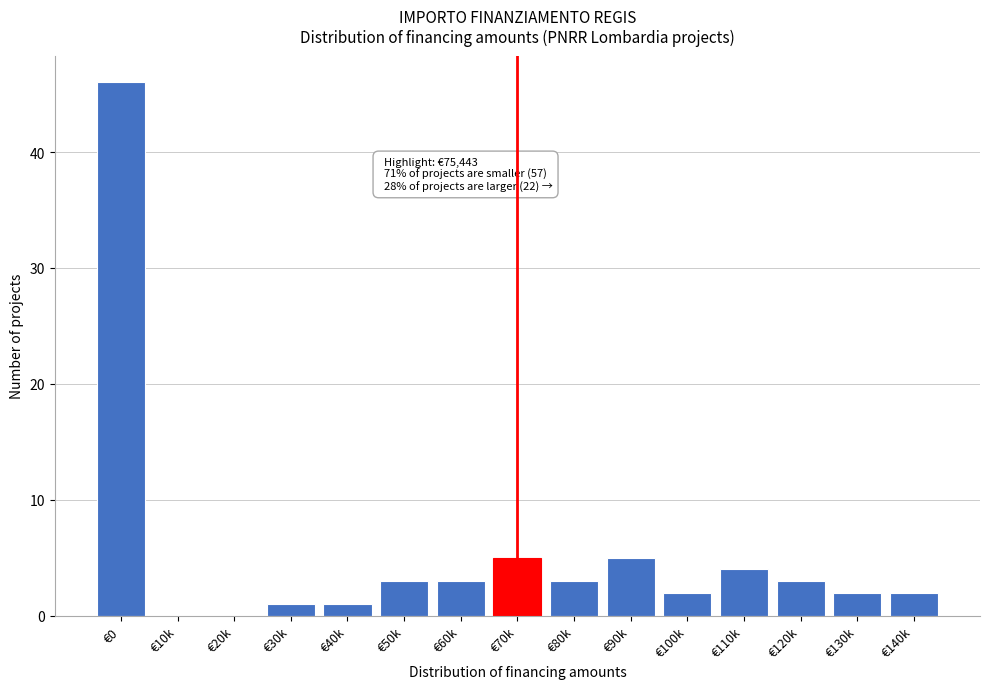

Reading left to right, what are all the values shown in this chart?

€0=46	€10k=0	€20k=0	€30k=1	€40k=1	€50k=3	€60k=3	€70k=5	€80k=3	€90k=5	€100k=2	€110k=4	€120k=3	€130k=2	€140k=2